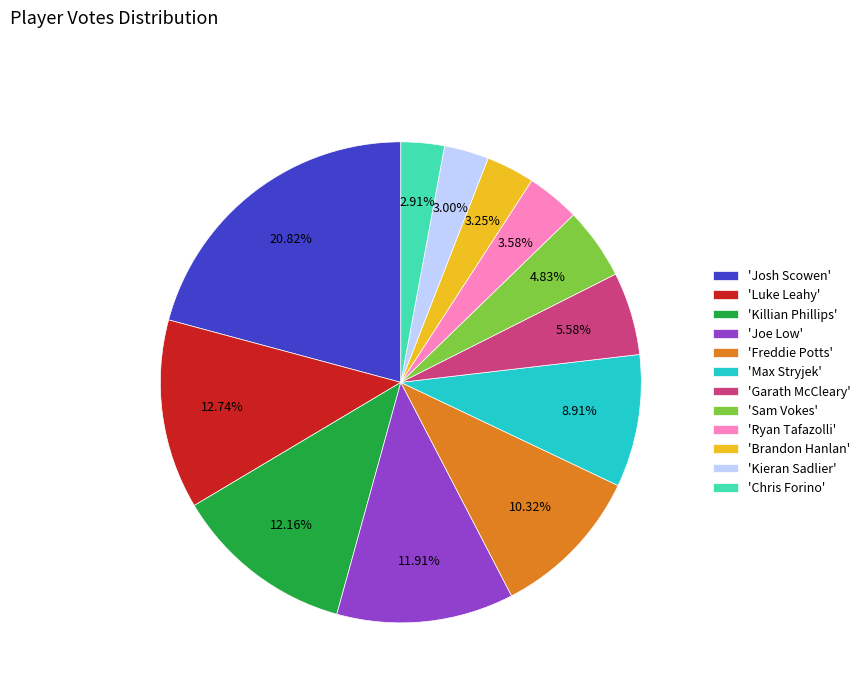

Count the number of slices in the pie.

12